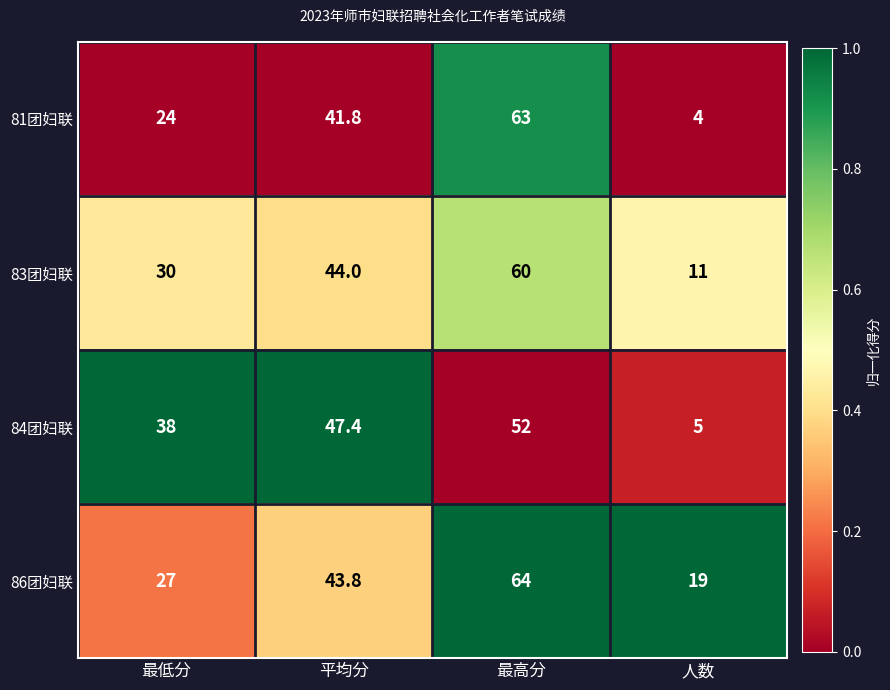

How many distinct data groups are displayed?

4